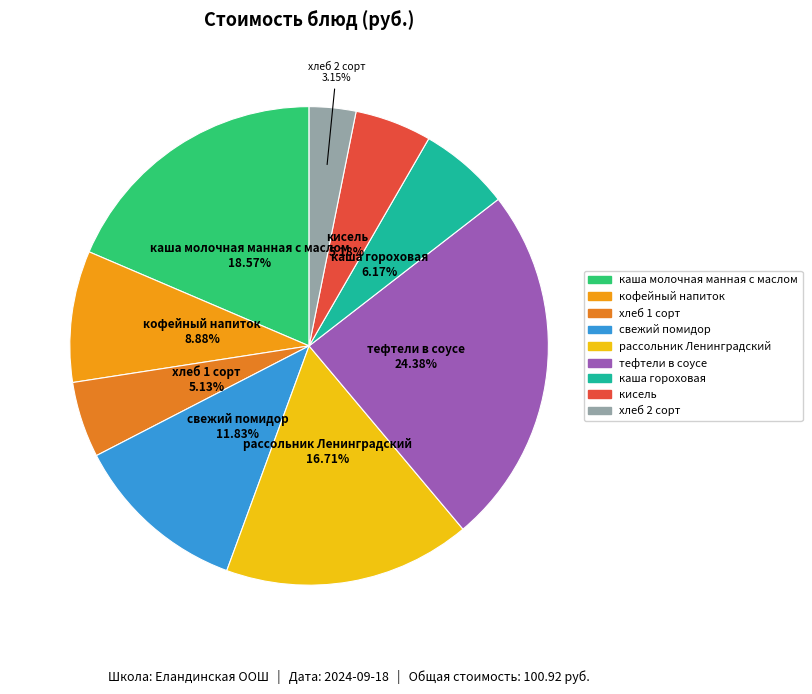

What is the smallest slice in the pie chart?

хлеб 2 сорт